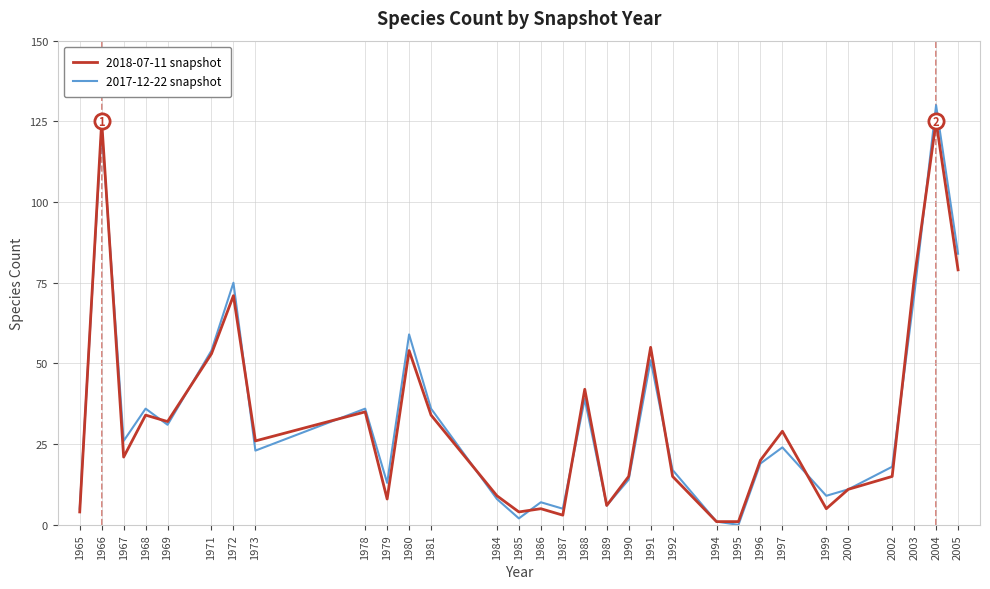

Is the value of 2017-12-22 snapshot at 2005 greater than the value of 2018-07-11 snapshot at 1969?

Yes